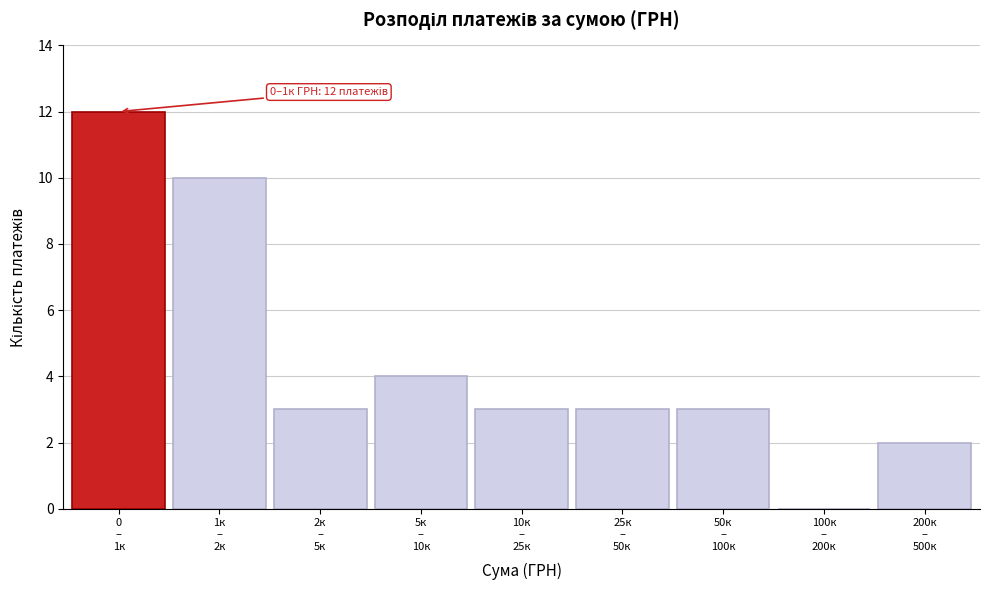

What is the sum of all values?

40